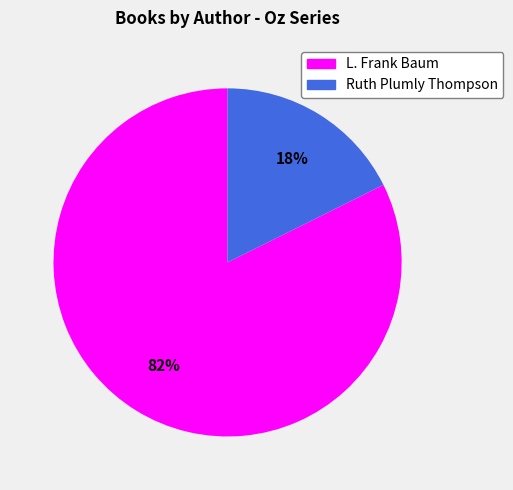

To the nearest percent, what percentage of the pie is Ruth Plumly Thompson?

18%